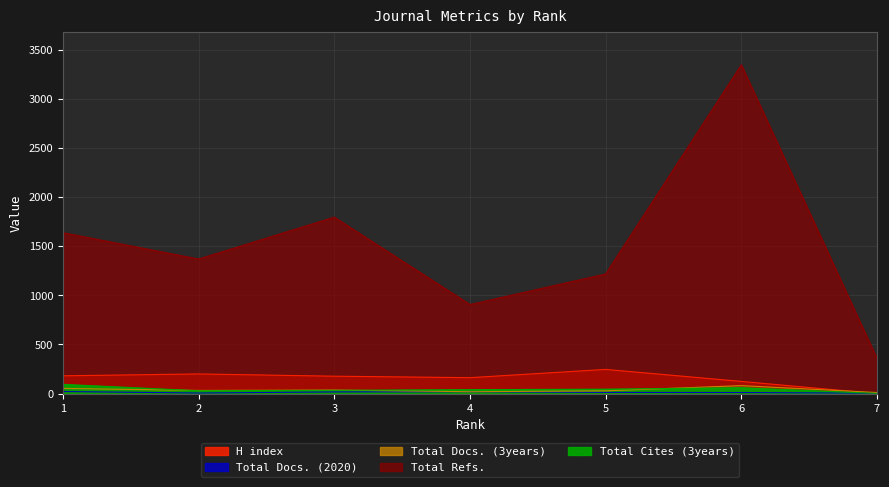

Which category has the lowest value in the H index series?

7